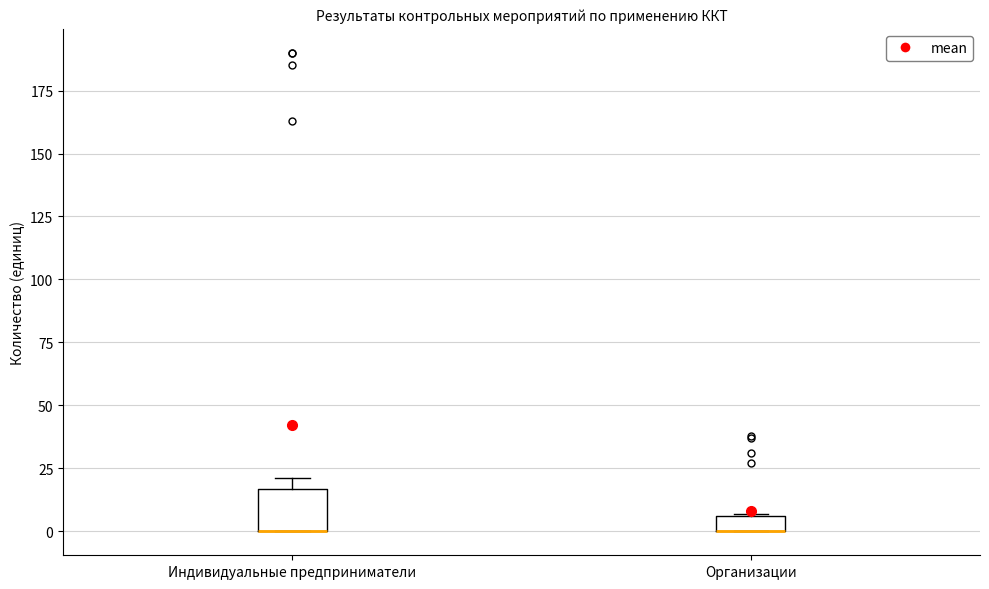

Where is the lower edge of the box for Индивидуальные предприниматели on the y-axis? The values are not printed on the chart, so give them approximately, as read against the axis.

0